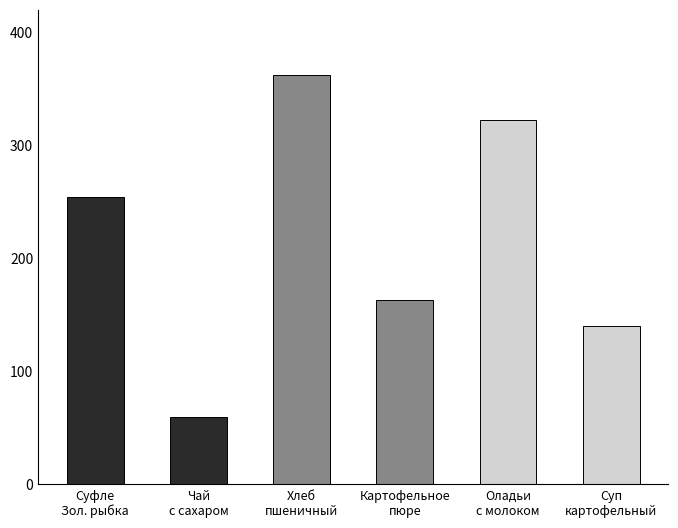

What is the label of the 2nd bar from the right?

Оладьи
с молоком